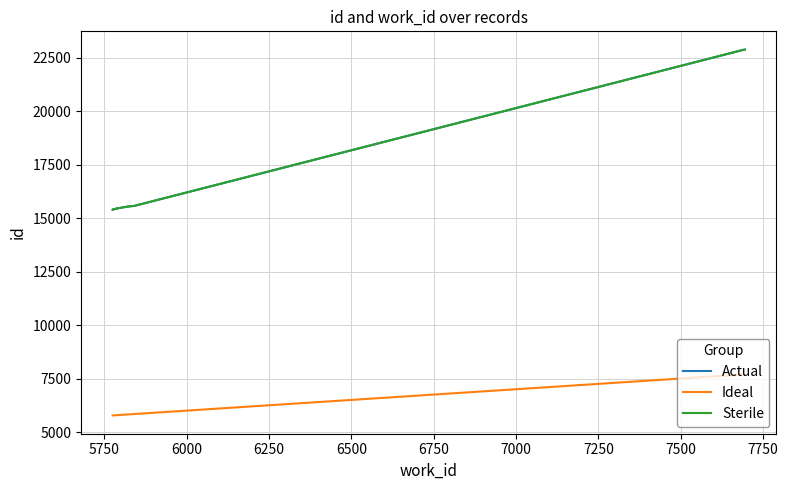

Which series has the widest spread of values?

Actual